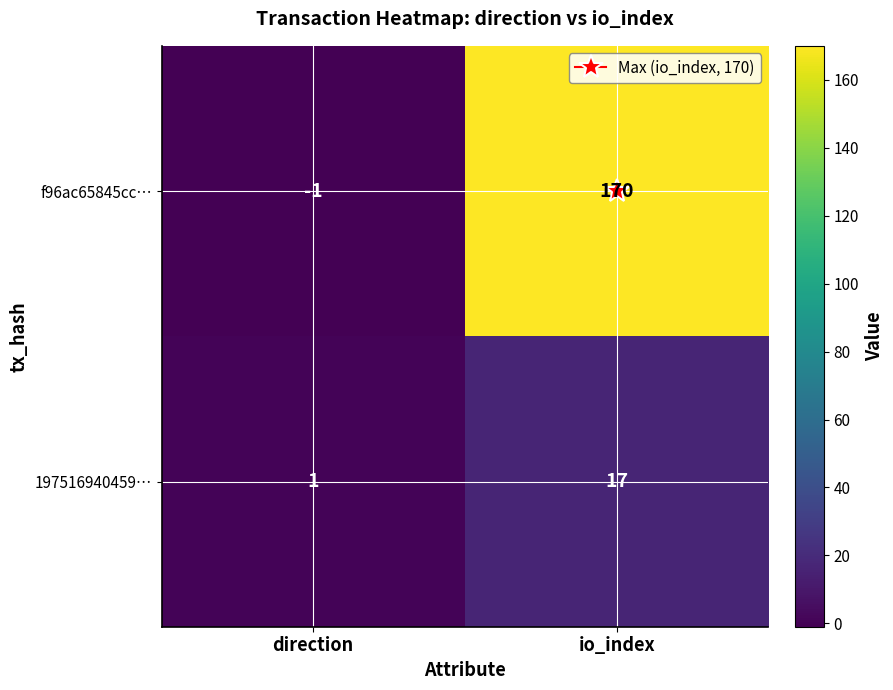

Which series has the largest total across all categories?

f96ac65845cc…